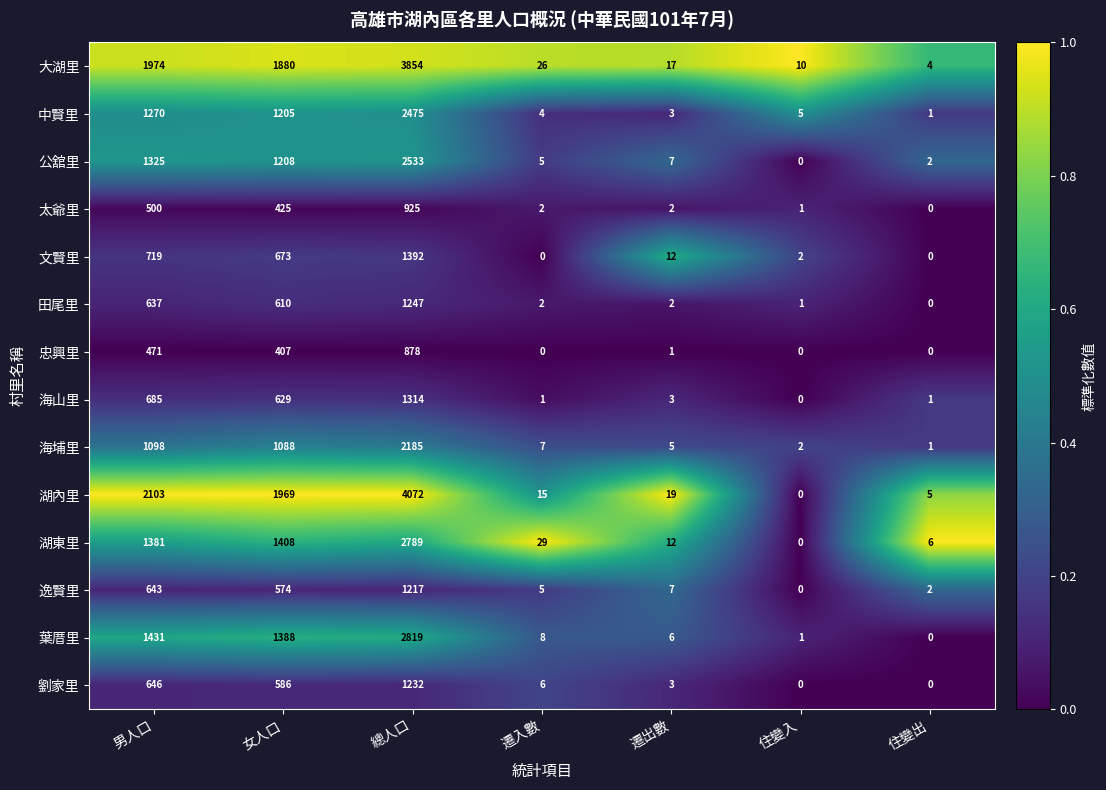

Rank the categories by 公舘里 value from lowest to highest.

住變入, 住變出, 遷入數, 遷出數, 女人口, 男人口, 總人口